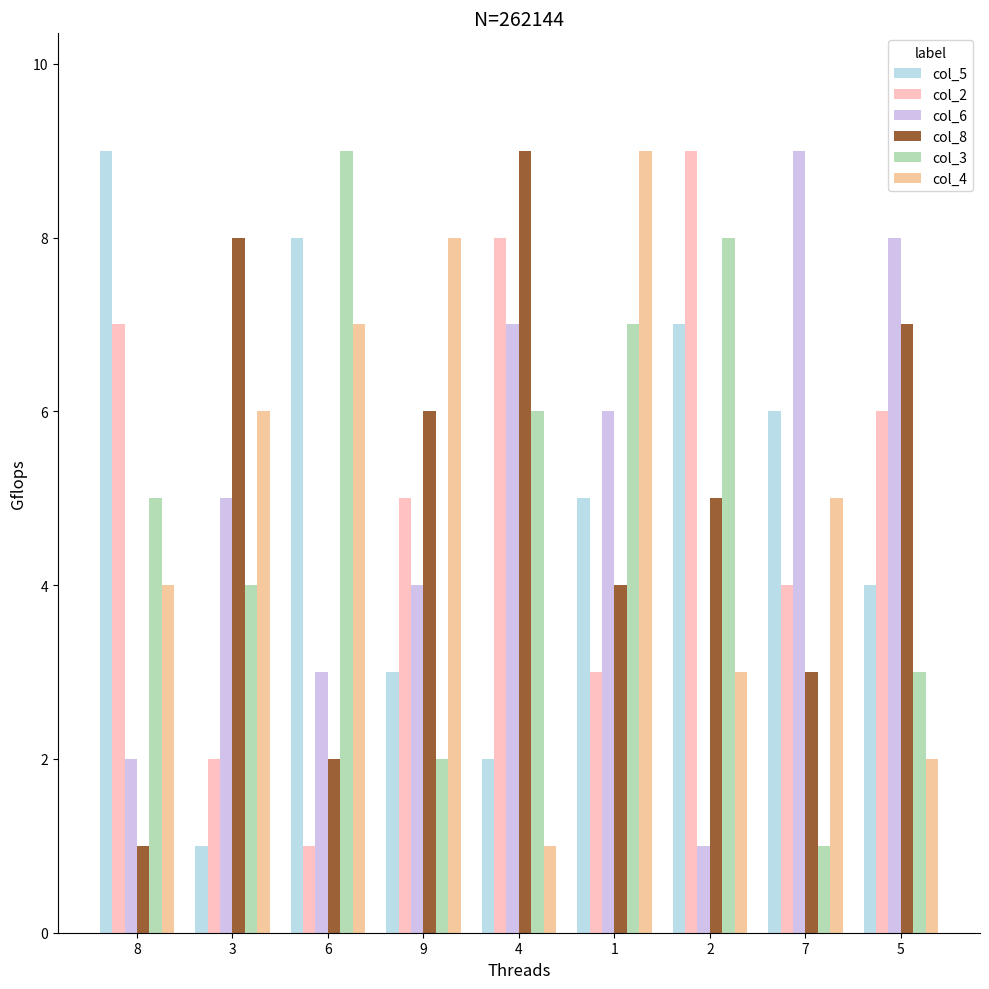

The col_3 series shows 8 at 2. True or false?

True